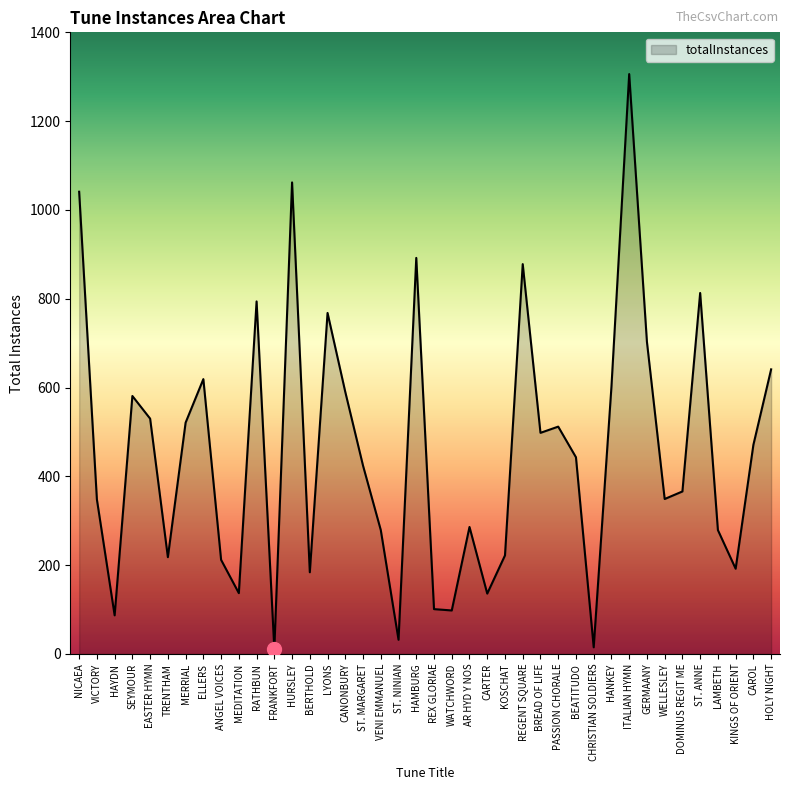

Between MEDITATION and WELLESLEY, which is larger?

WELLESLEY